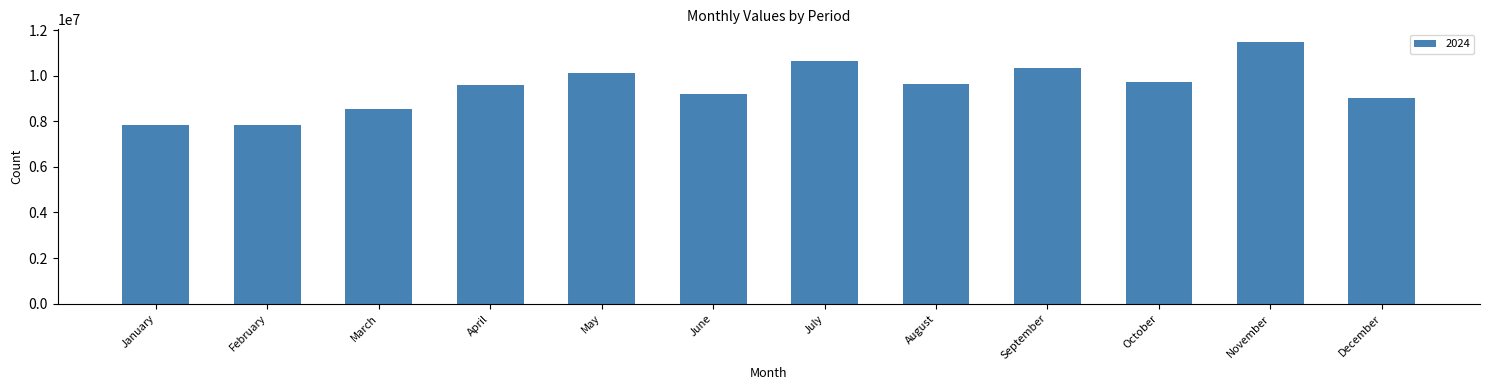

True or false: the data shows 3701300 at October.

False